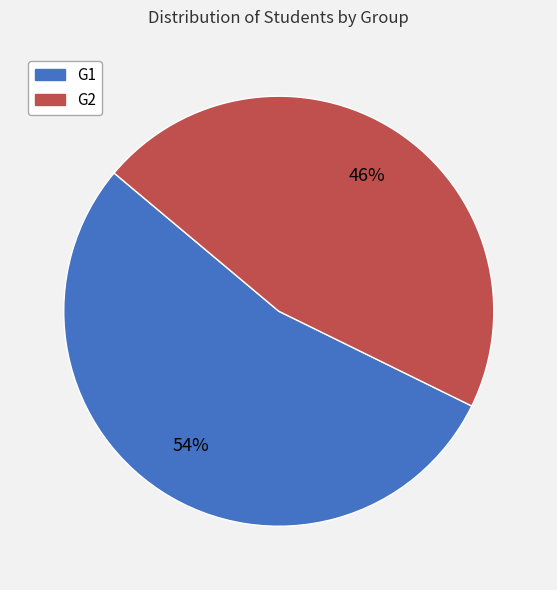

To the nearest percent, what is the difference between the largest and smallest slice percentages?

8%